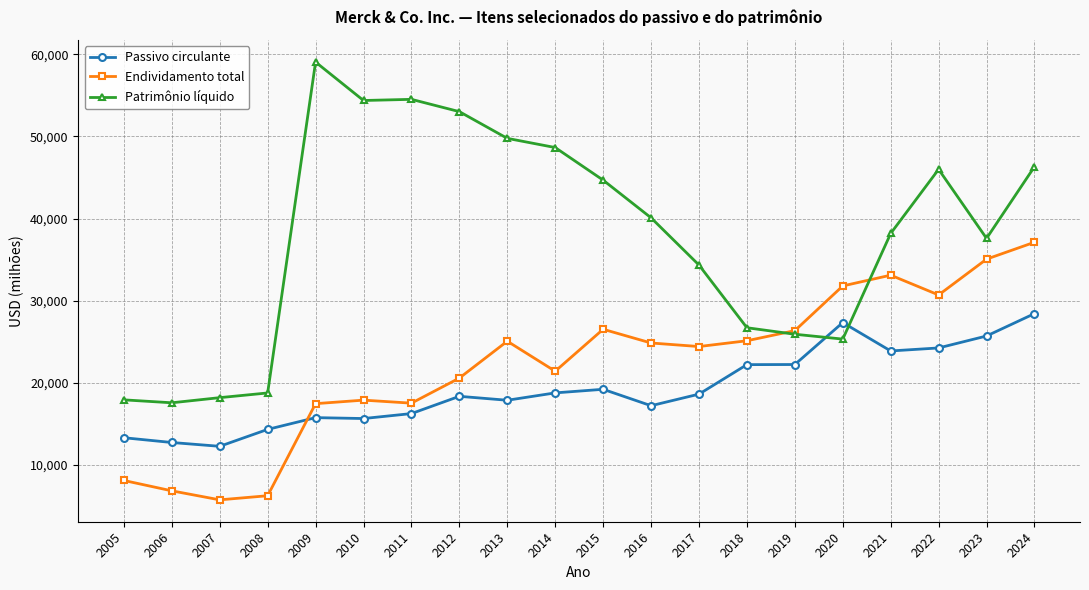

At which category is the sum across all series the highest?

2024